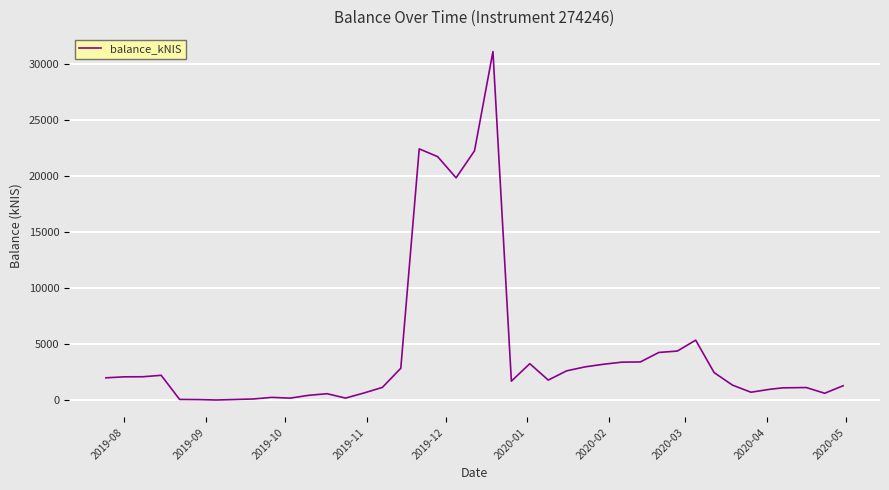

True or false: there are more than 2 points higher than both neighbors.

True